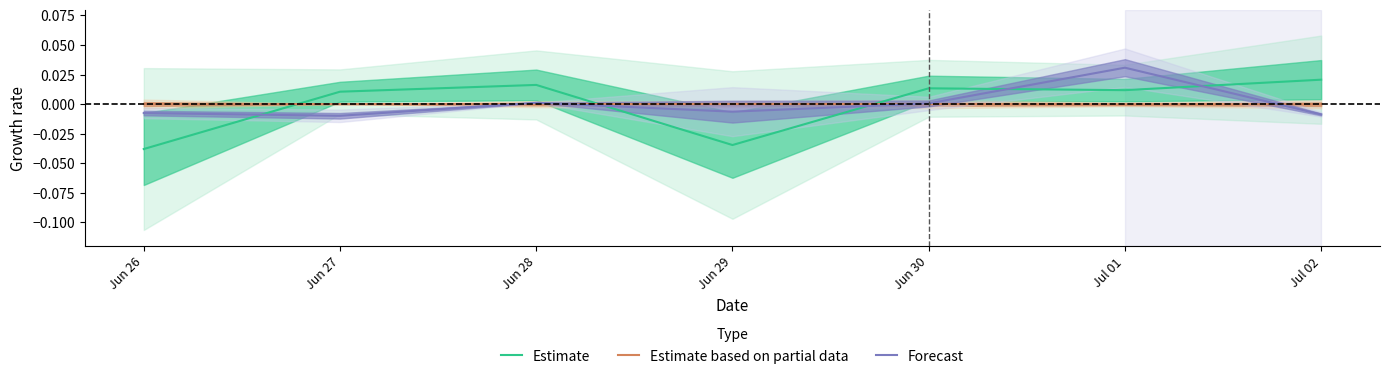

The Forecast series shows 0.1 at Jul 01. True or false?

False